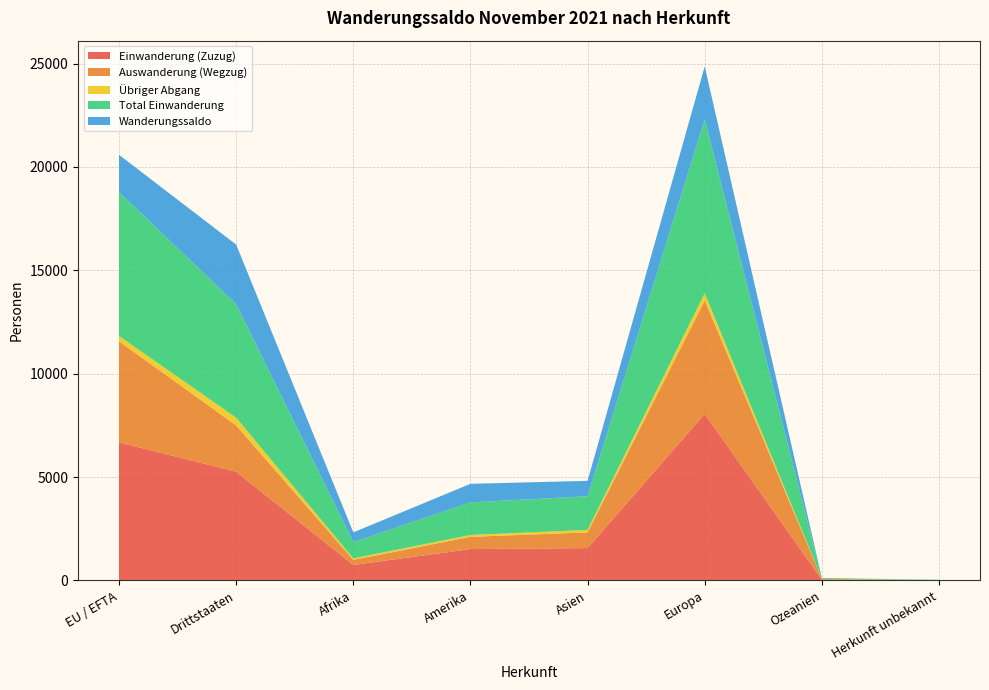

Reading left to right, extract all data points from this chart.

Einwanderung (Zuzug): 6678	5261	750	1518	1566	8058	37	10
Auswanderung (Wegzug): 4889	2238	246	592	759	5487	41	2
Übriger Abgang: 259	372	70	90	121	346	3	1
Total Einwanderung: 6955	5492	788	1578	1626	8403	41	11
Wanderungssaldo: 1807	2882	472	896	746	2570	-3	8